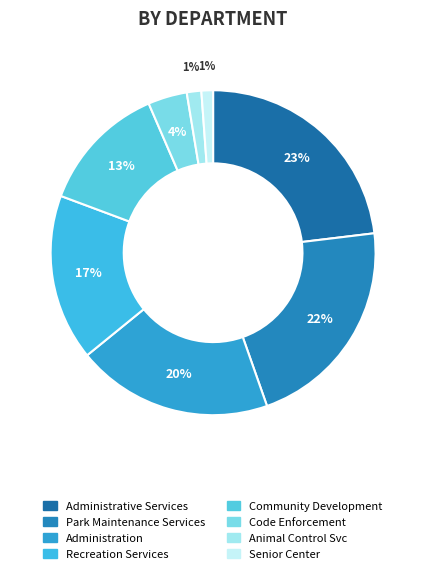

What is the change in value from Community Development to Code Enforcement?

-209863